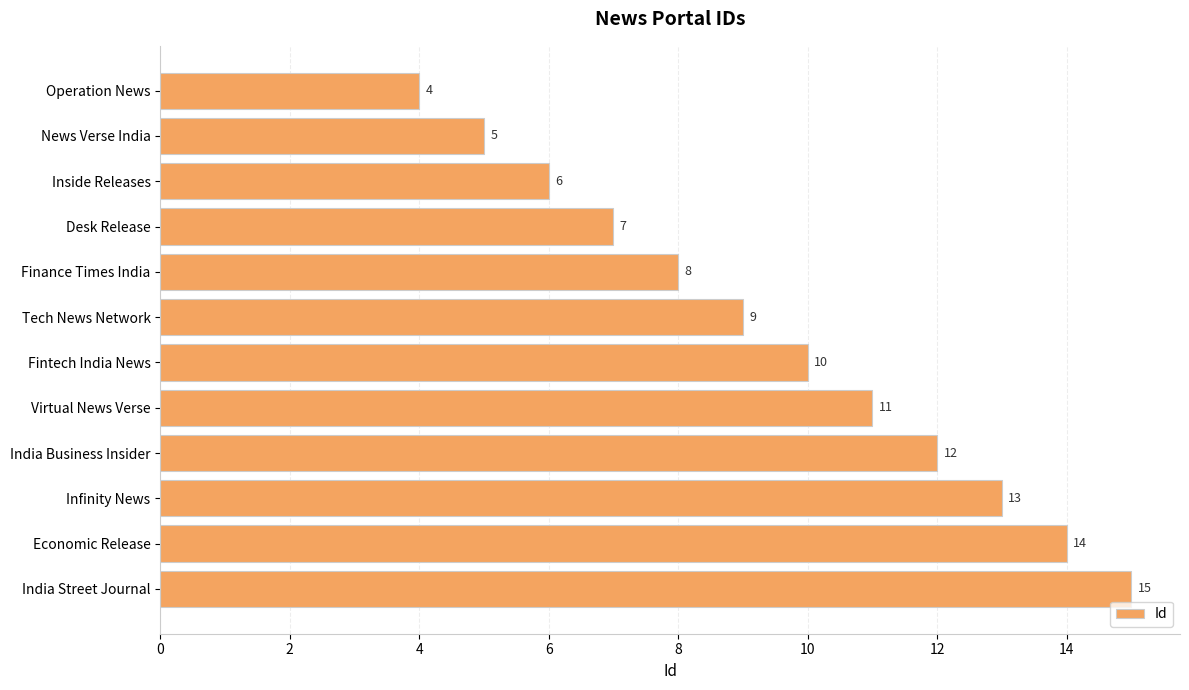

Rank the categories by value from highest to lowest.

India Street Journal, Economic Release, Infinity News, India Business Insider, Virtual News Verse, Fintech India News, Tech News Network, Finance Times India, Desk Release, Inside Releases, News Verse India, Operation News